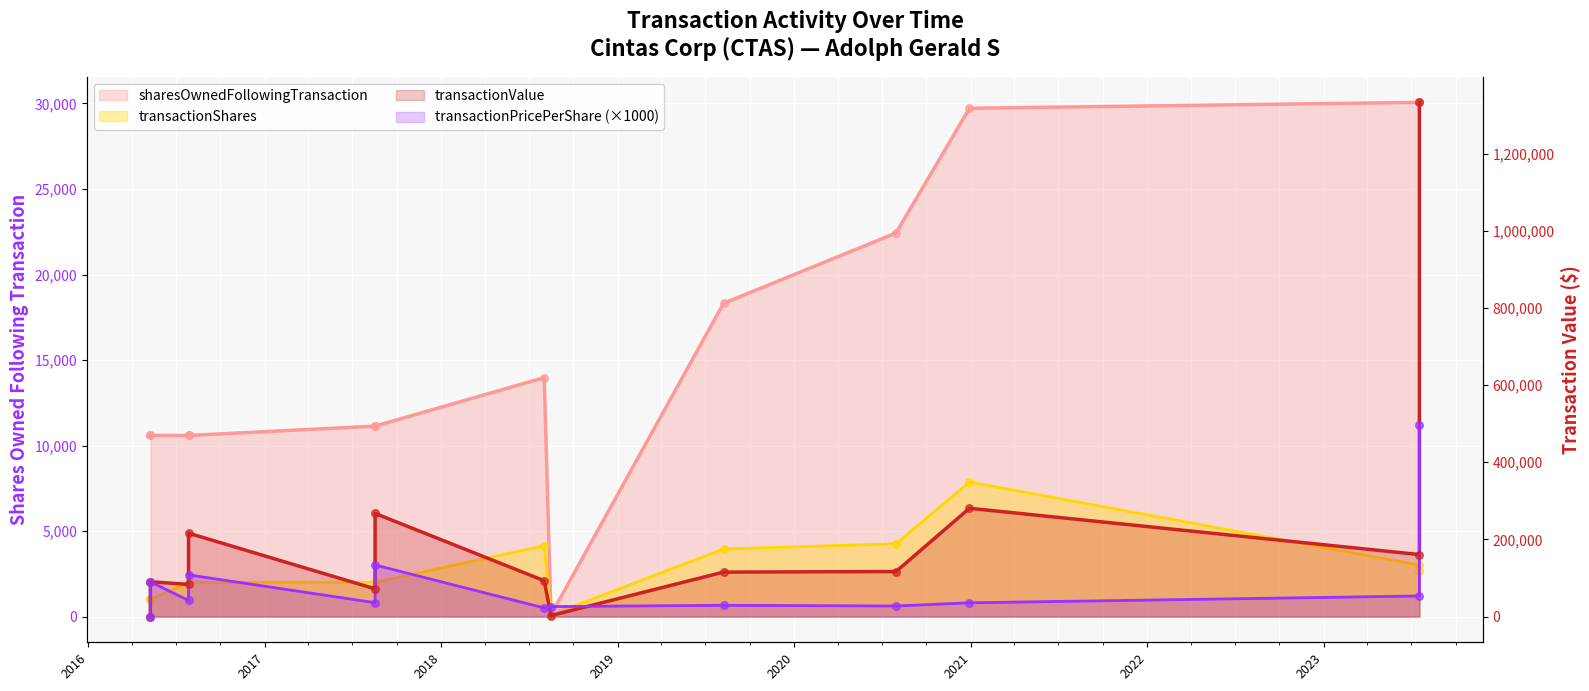

Is the value of transactionPricePerShare at 2020-07-30 greater than the value of transactionValue at 2023-07-18?

No